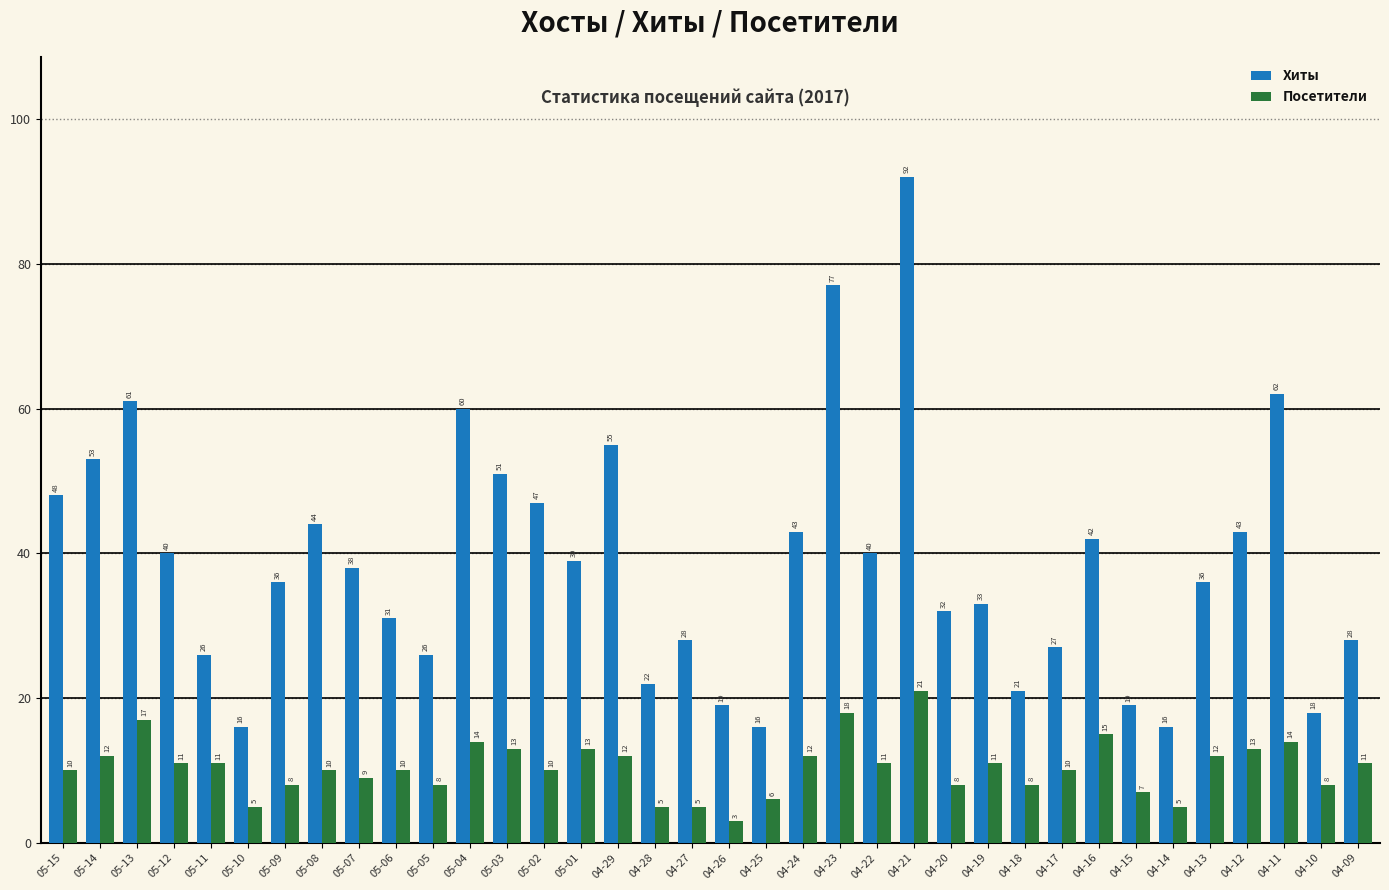

How many values in the Посетители series are below 11?

18